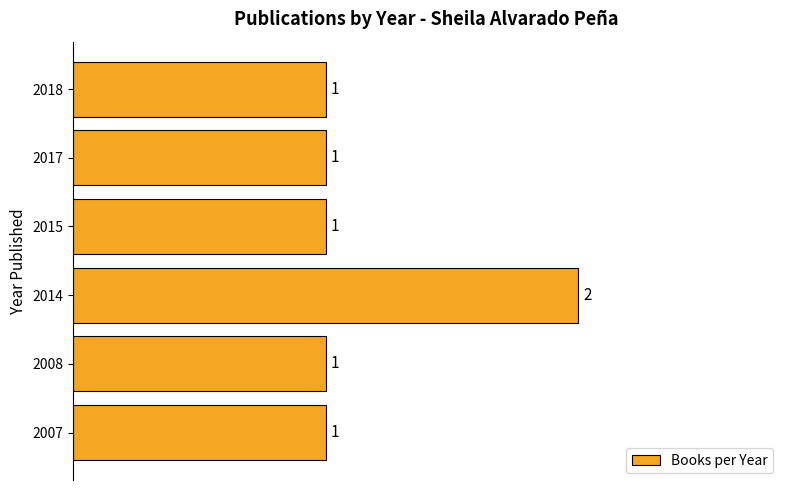

Which category has the highest value across all series?

2014